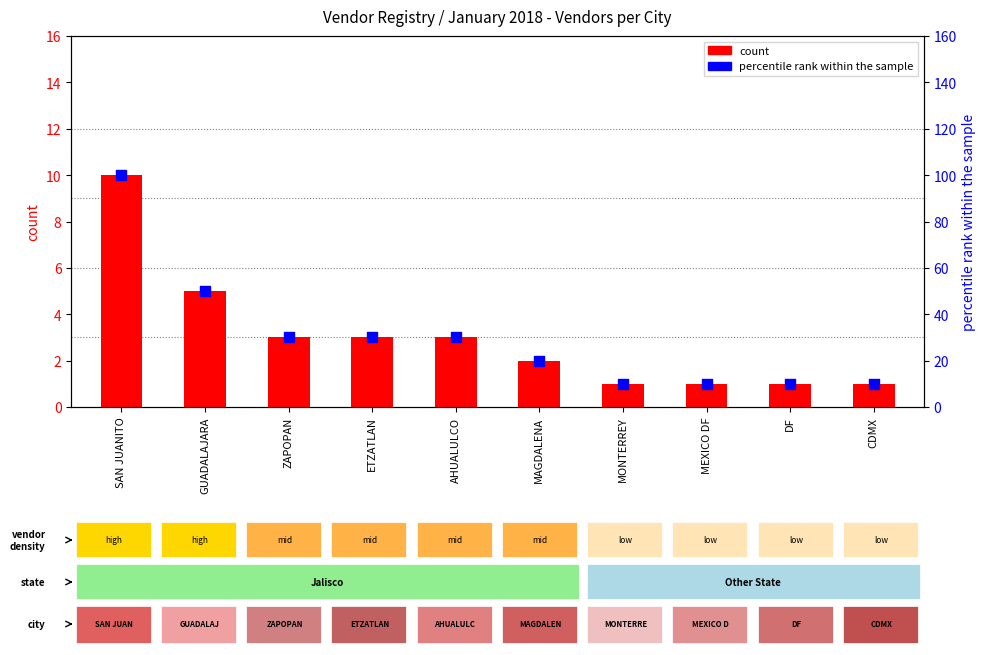

What are all the series names shown in the legend?

count, percentile rank within the sample